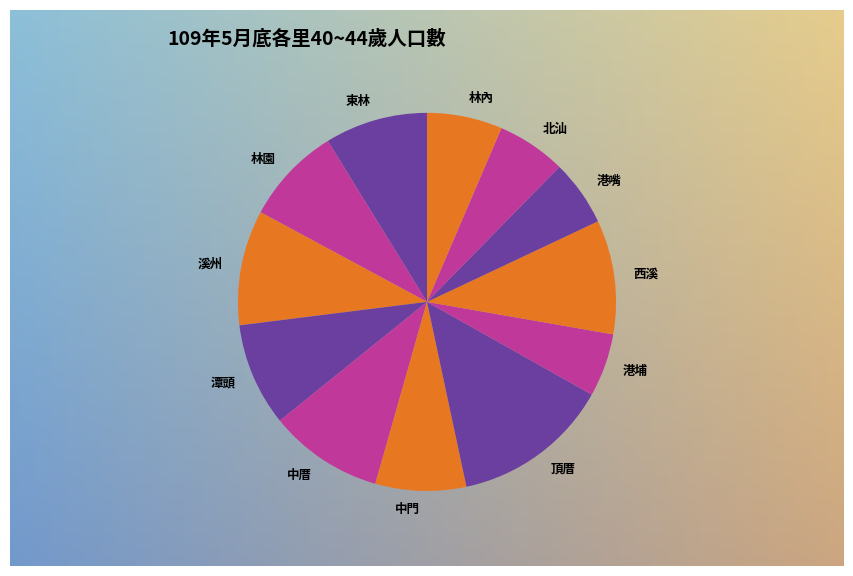

Is 港嘴 the majority of the pie?

No